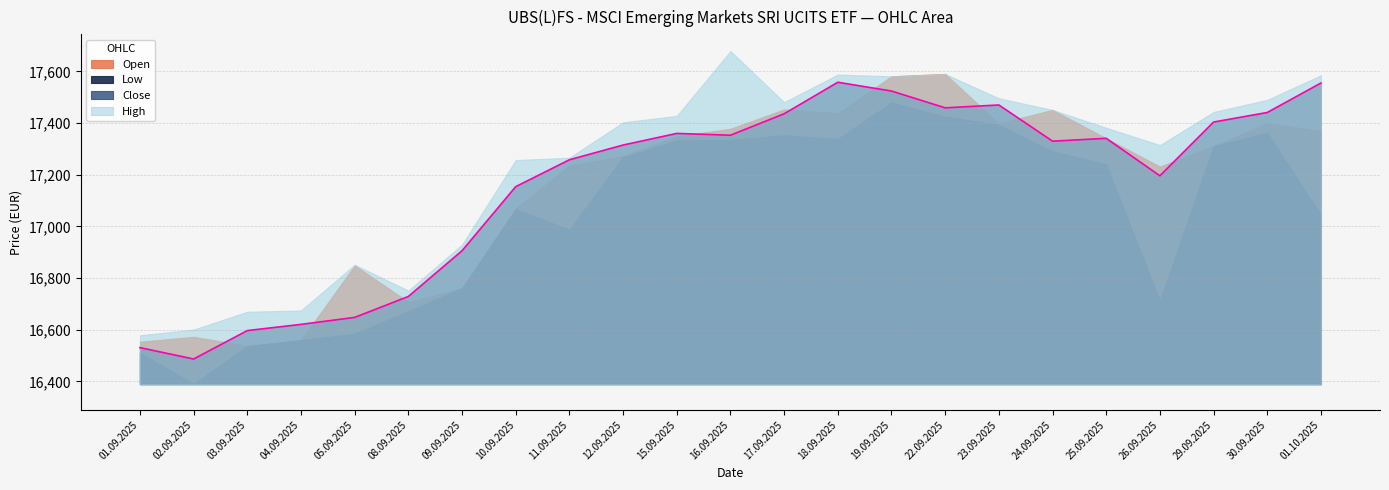

How many interior local peaks does the Close series have?

4